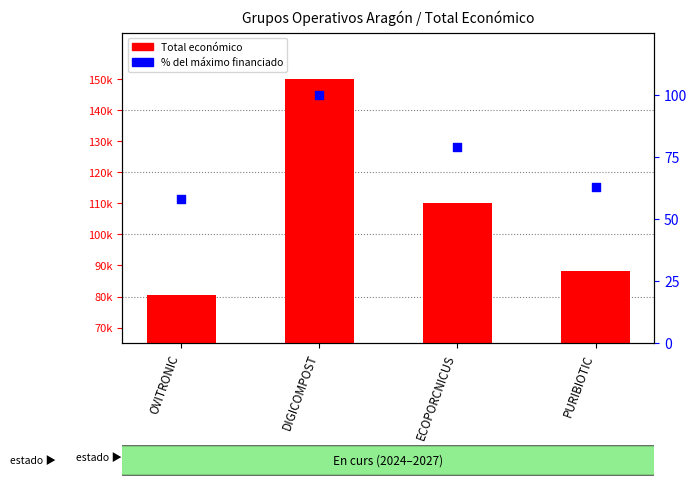

What are all the series names shown in the legend?

Total económico, % del máximo financiado